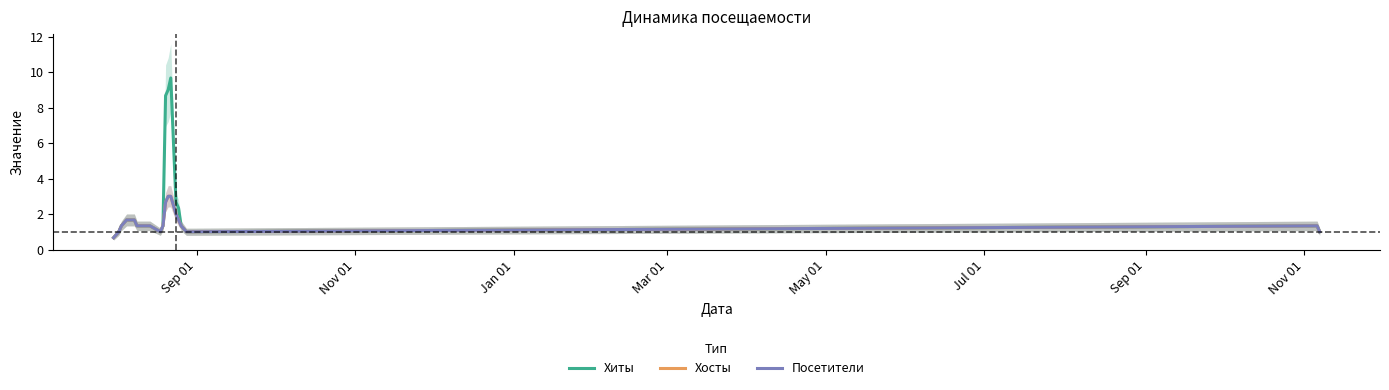

What is the sum of all Посетители values?

31.0